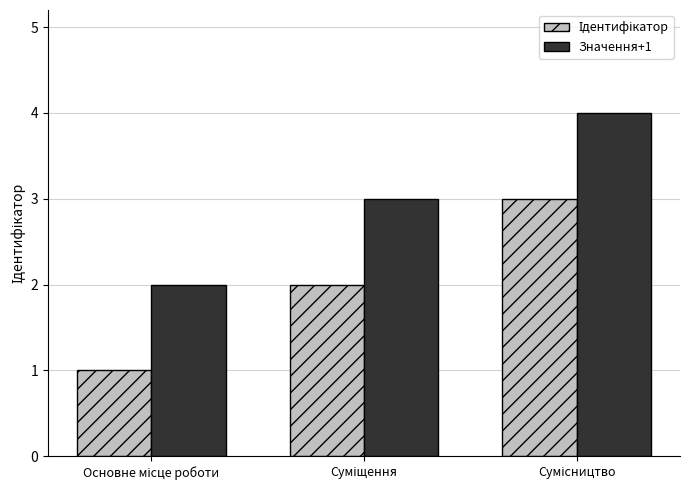

Which series has the largest total across all categories?

Значення+1